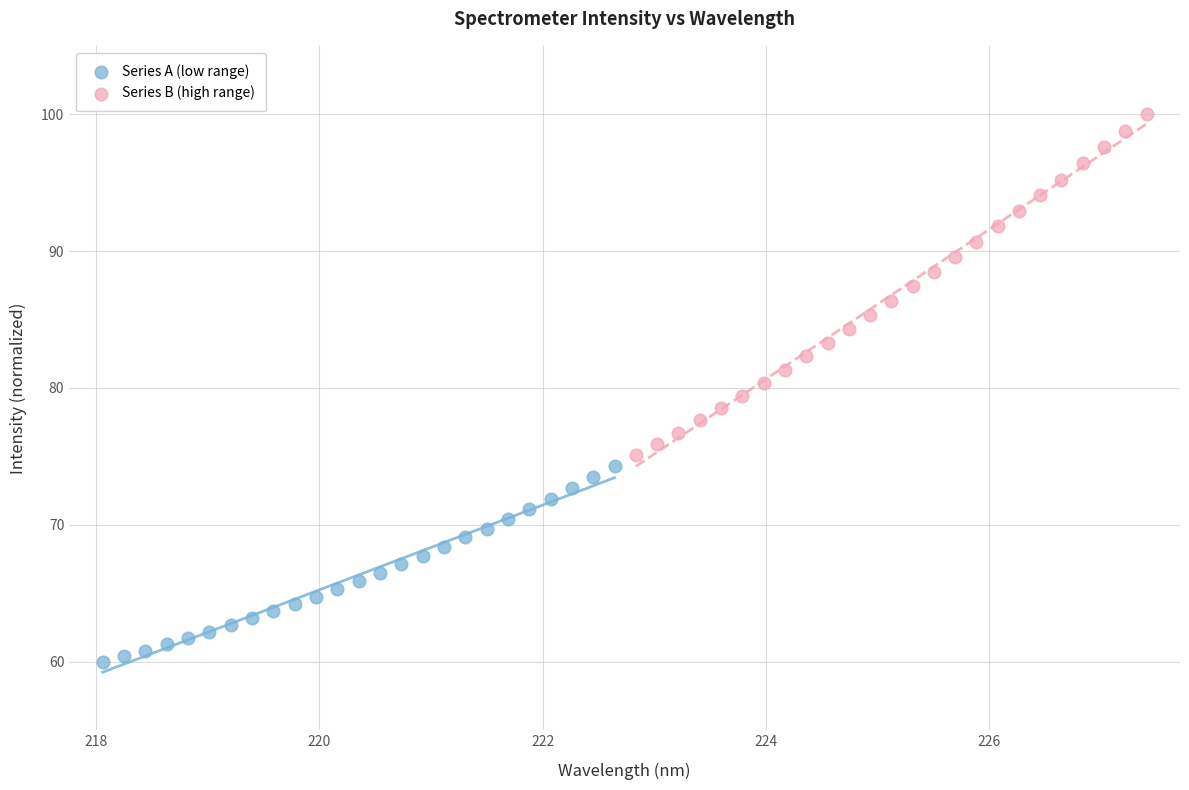

Which series has the largest Y range (max minus min)?

Series B (high range)